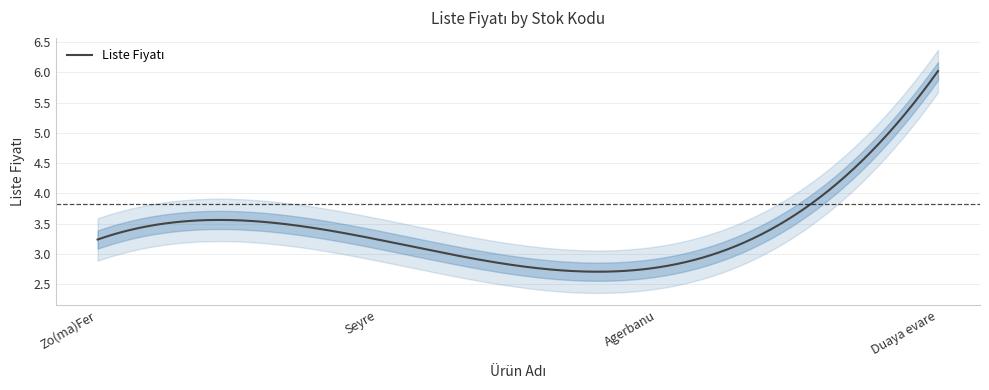

Reading left to right, extract all data points from this chart.

9789759246068=3.2	9789759246099=3.2	9789758794003=2.8	9789758794058=6.0